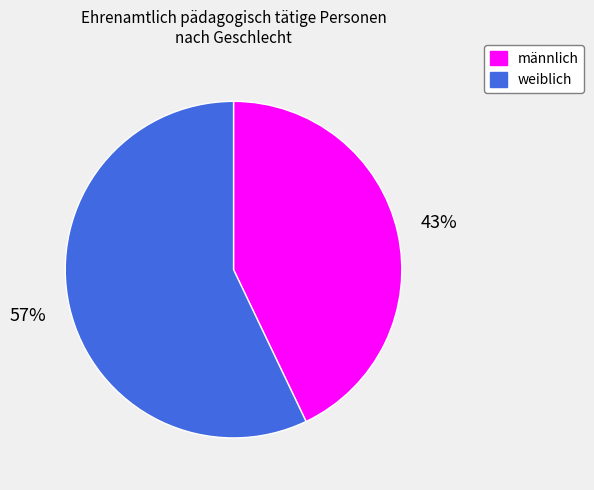

Combined, do männlich and weiblich account for over 50%?

Yes